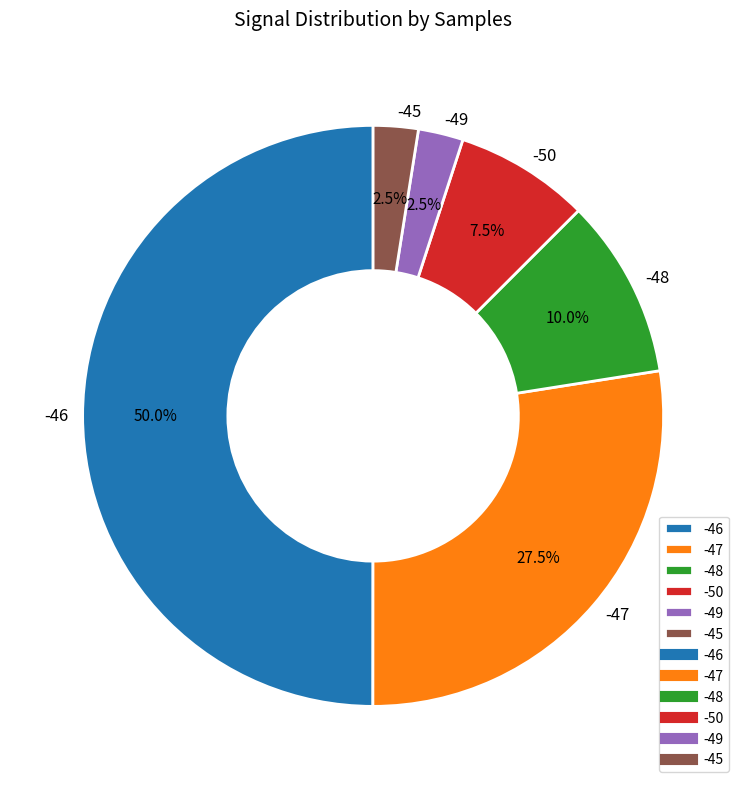

How many slices are in this pie chart?

6